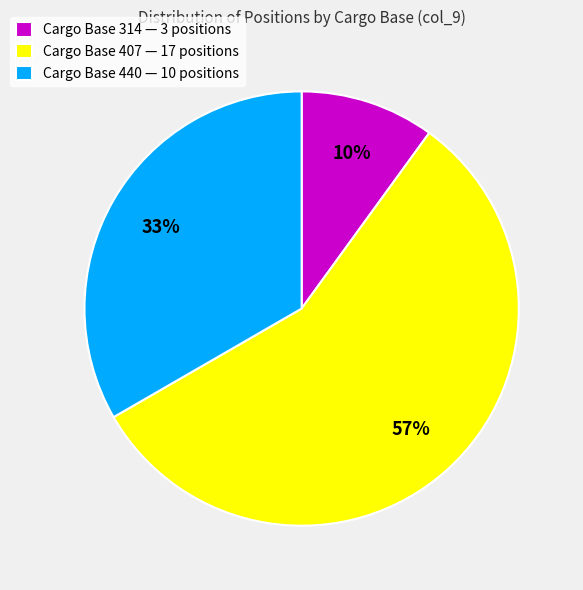

Combined, do Cargo Base 407 — 17 positions and Cargo Base 314 — 3 positions account for over 50%?

Yes